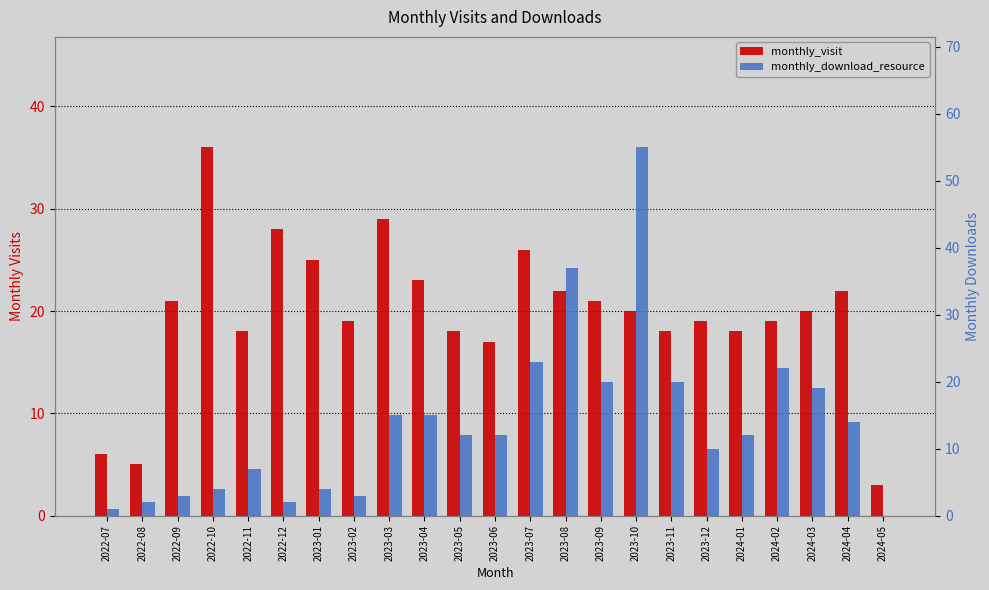

What is the label of the 19th bar from the left?

2024-01